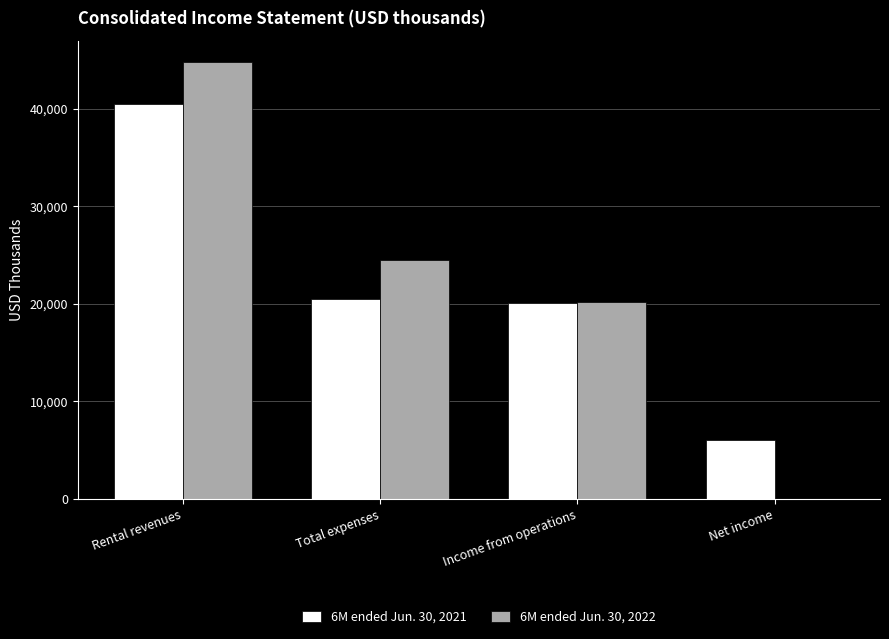

Reading left to right, list all the values displayed in this chart.

6M ended Jun. 30, 2021: Rental revenues=40503	Total expenses=20470	Income from operations=20033	Net income=6046
6M ended Jun. 30, 2022: Rental revenues=44737	Total expenses=24528	Income from operations=20209	Net income=22